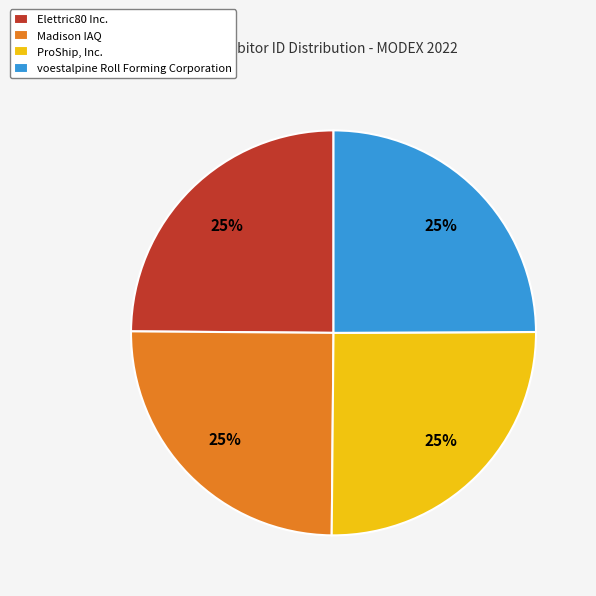

Is it true that ProShip, Inc. is 25% of the pie?

True